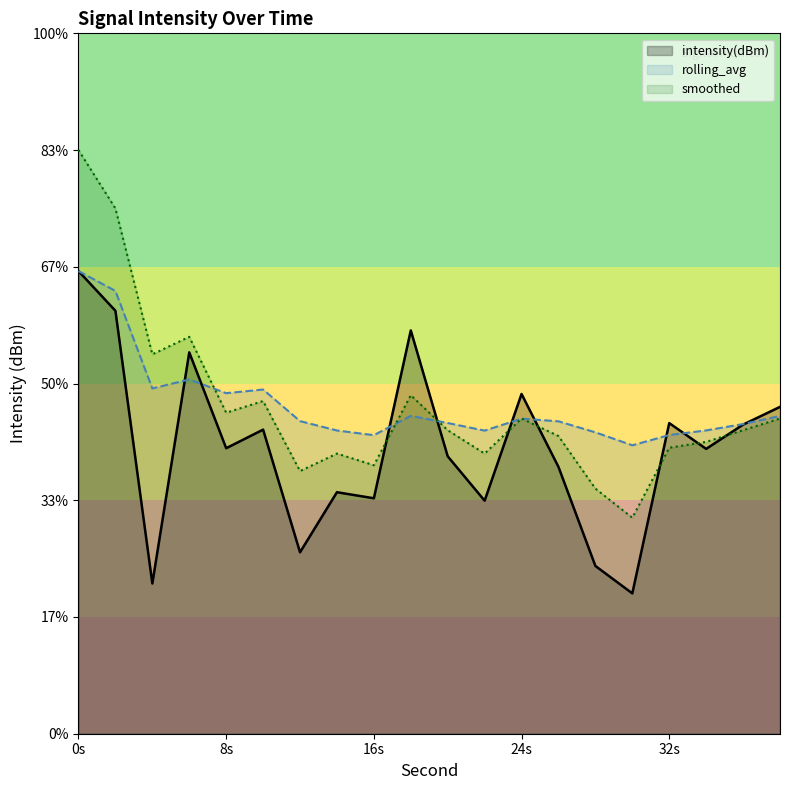

What are all the series names shown in the legend?

intensity(dBm), rolling_avg, smoothed